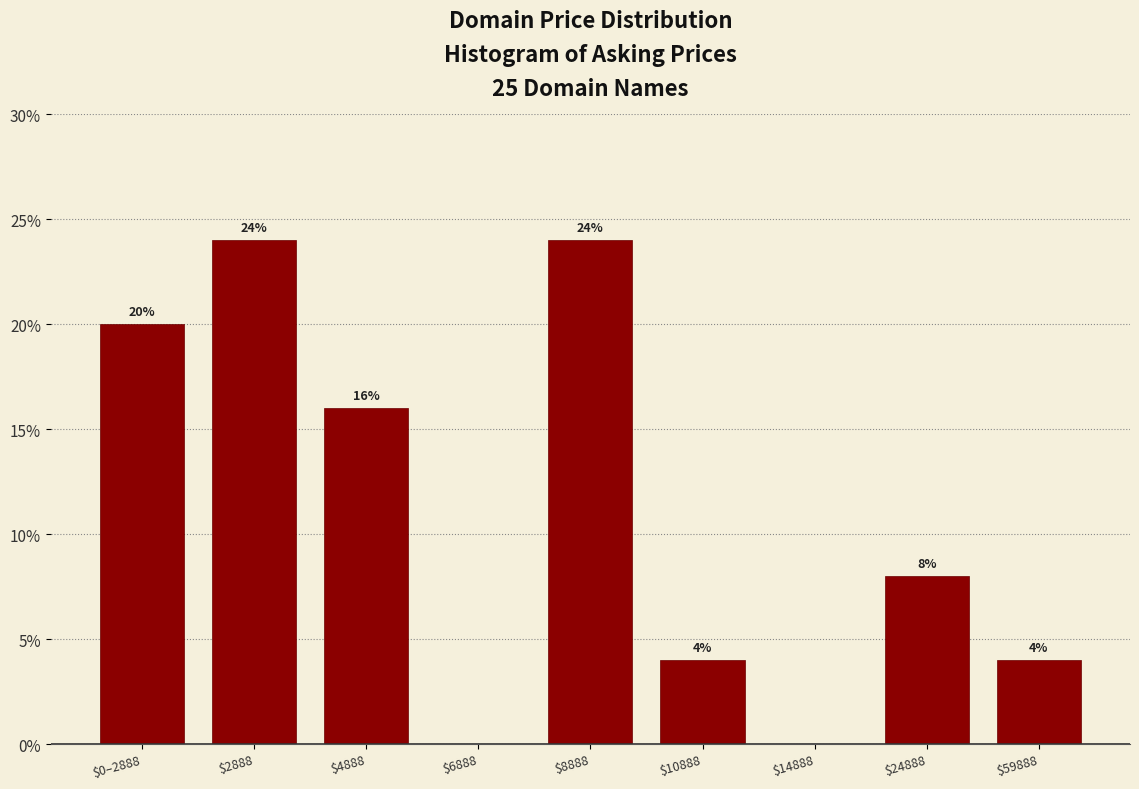

The value at $14888 is -9. True or false?

False